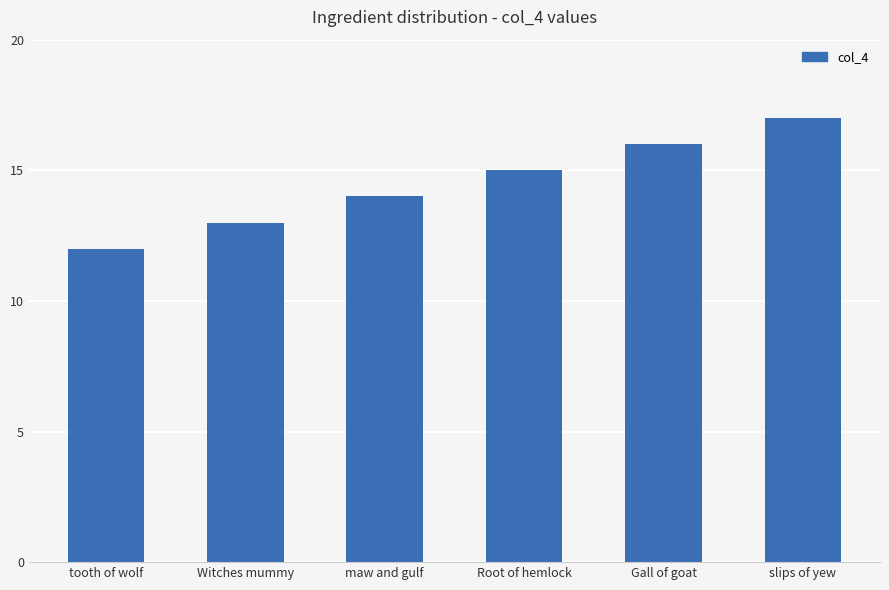

Reading left to right, transcribe all the data shown in this chart.

tooth of wolf=12	Witches mummy=13	maw and gulf=14	Root of hemlock=15	Gall of goat=16	slips of yew=17